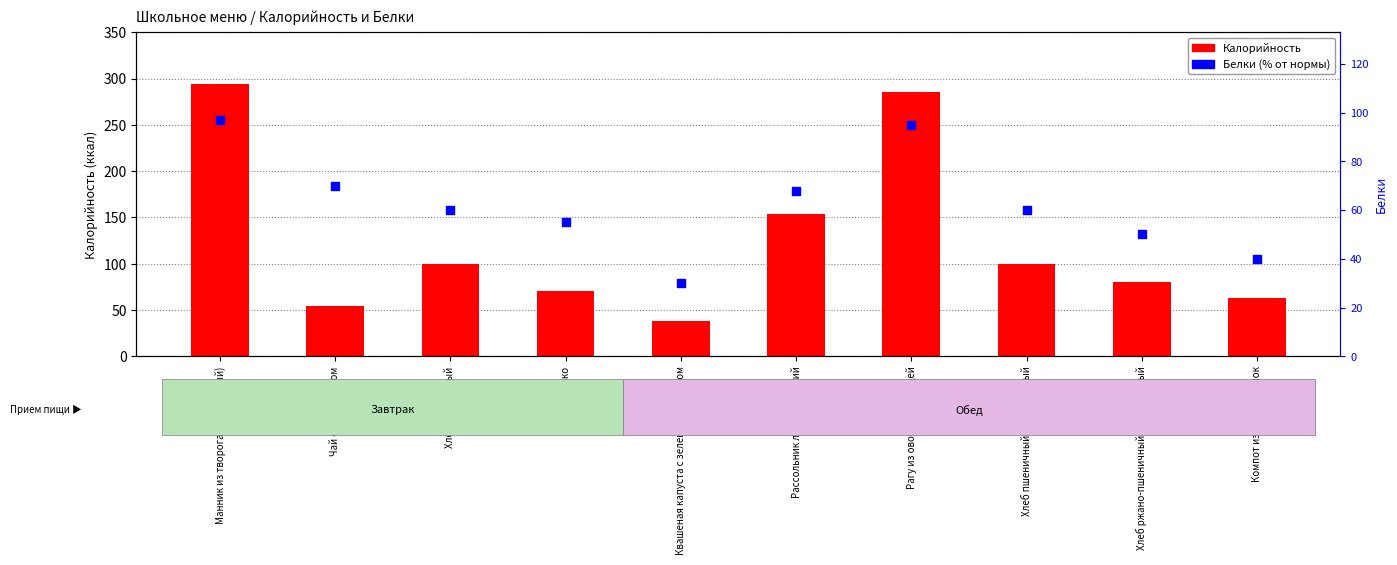

At how many categories does at least one series exceed 213?

2